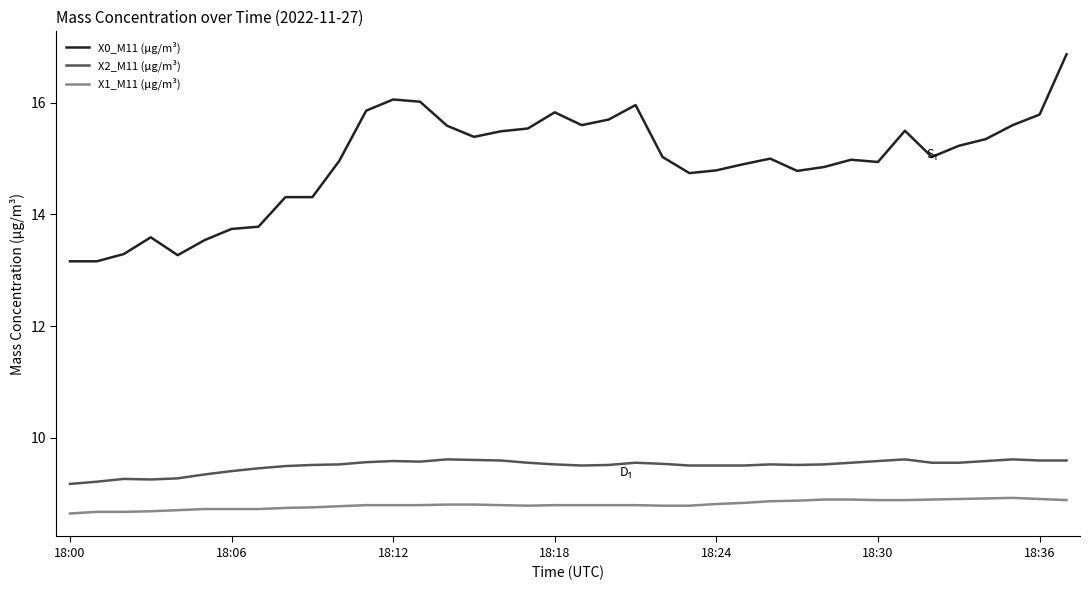

What is the maximum value shown in the chart?

16.9